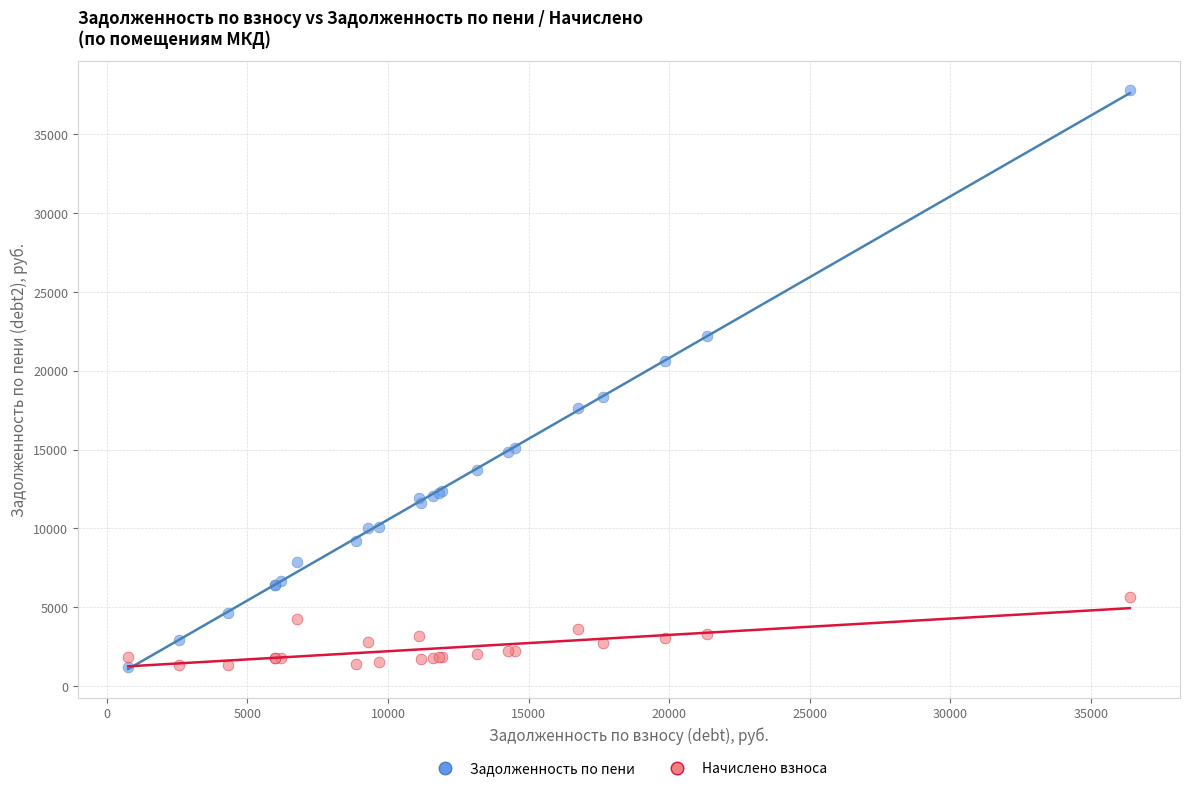

Which series has the largest Y range (max minus min)?

Задолженность по пени